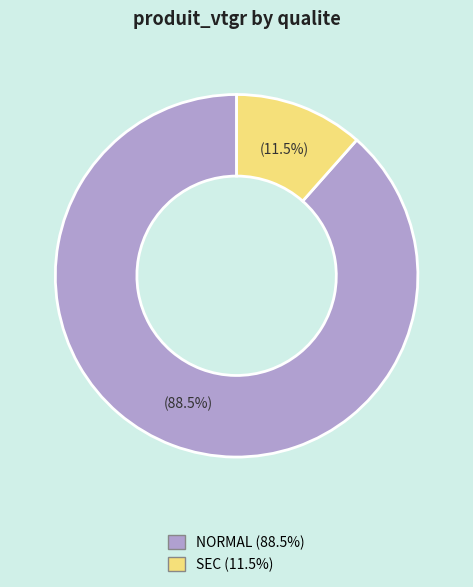

Count the number of slices in the pie.

2